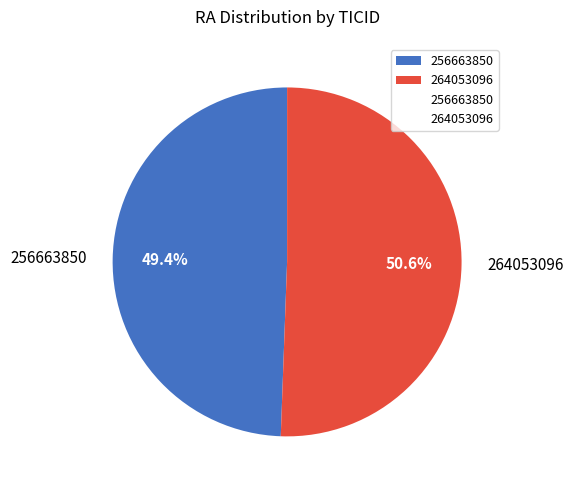

Which slice represents more than half of the pie?

264053096